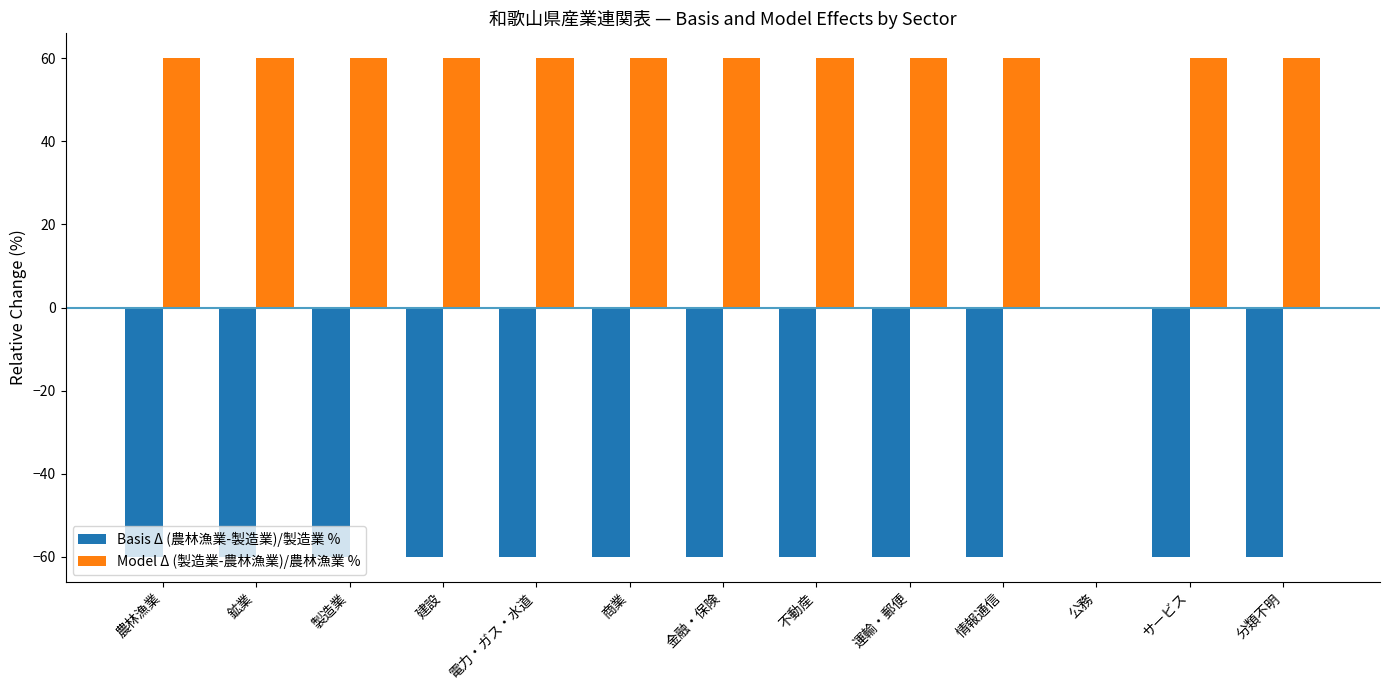

What is the average value of the Model Δ (製造業-農林漁業)/農林漁業 % series?

55